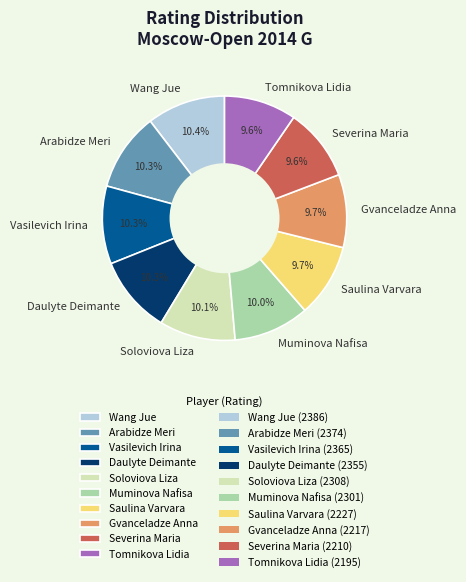

To the nearest percent, what percentage of the pie is Arabidze Meri?

10%